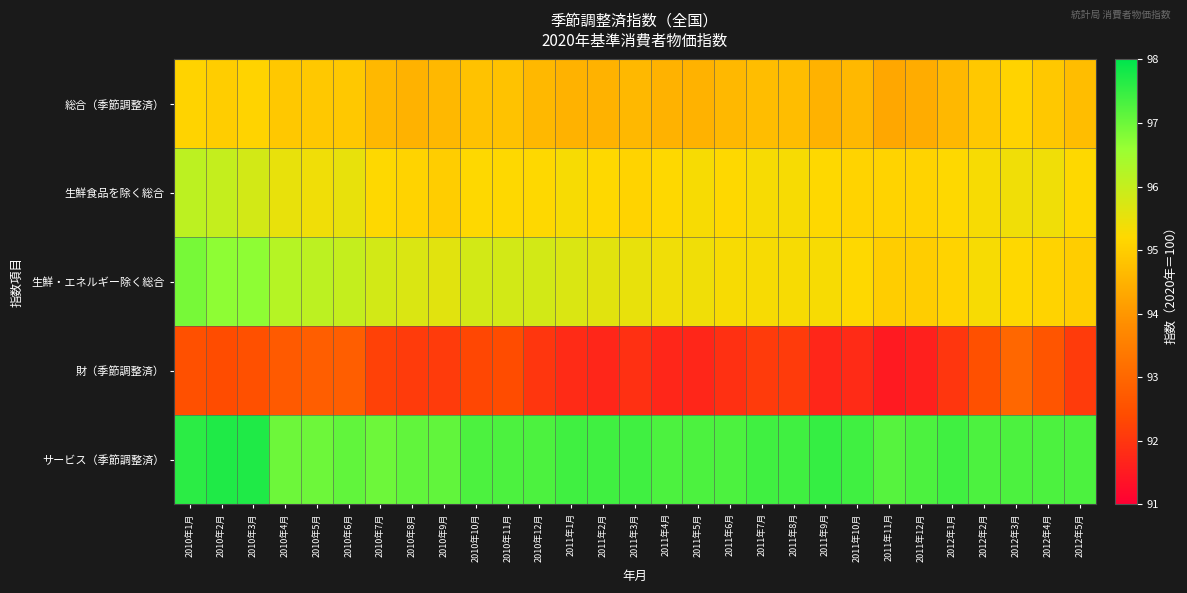

What is the maximum value shown in the chart?

97.7